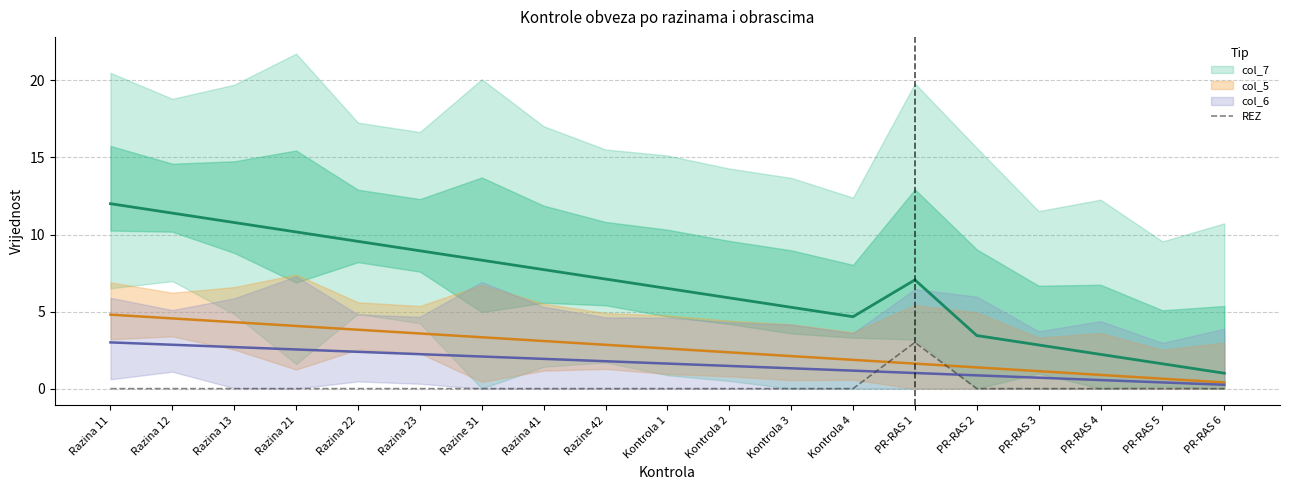

Which category has the highest value in the REZ series?

PR-RAS 1